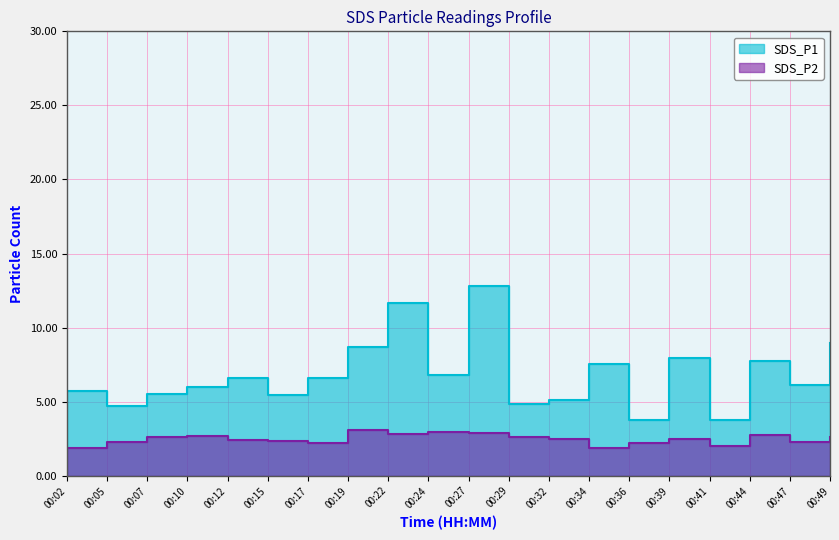

Rank the categories by SDS_P1 value from highest to lowest.

00:27, 00:22, 00:49, 00:19, 00:39, 00:44, 00:34, 00:24, 00:12, 00:17, 00:47, 00:10, 00:02, 00:07, 00:15, 00:32, 00:29, 00:05, 00:36, 00:41